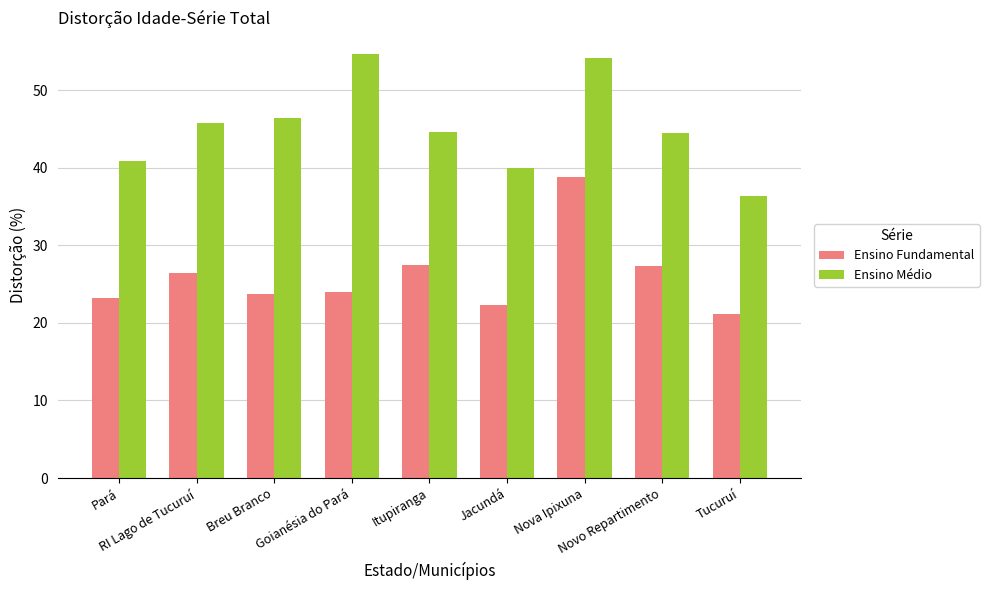

What is the maximum value shown in the chart?

54.7